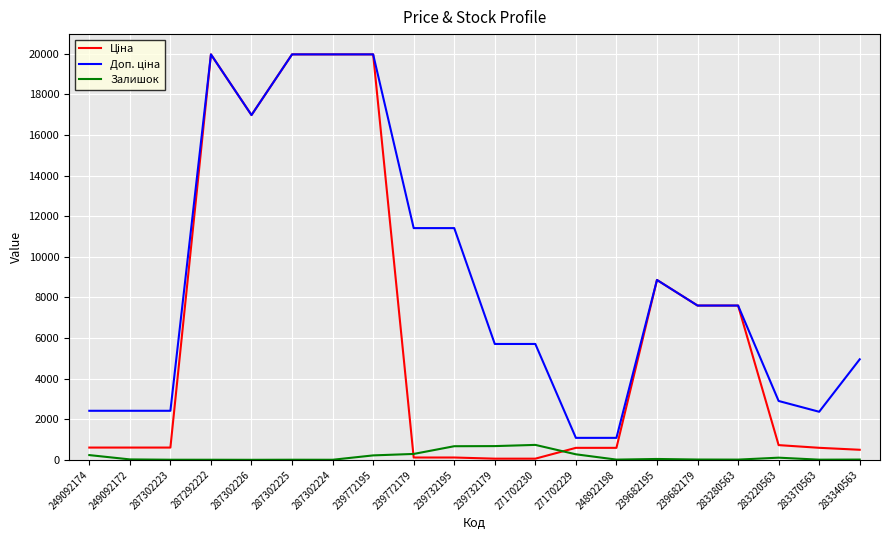

What is the minimum value shown in the chart?

1.0